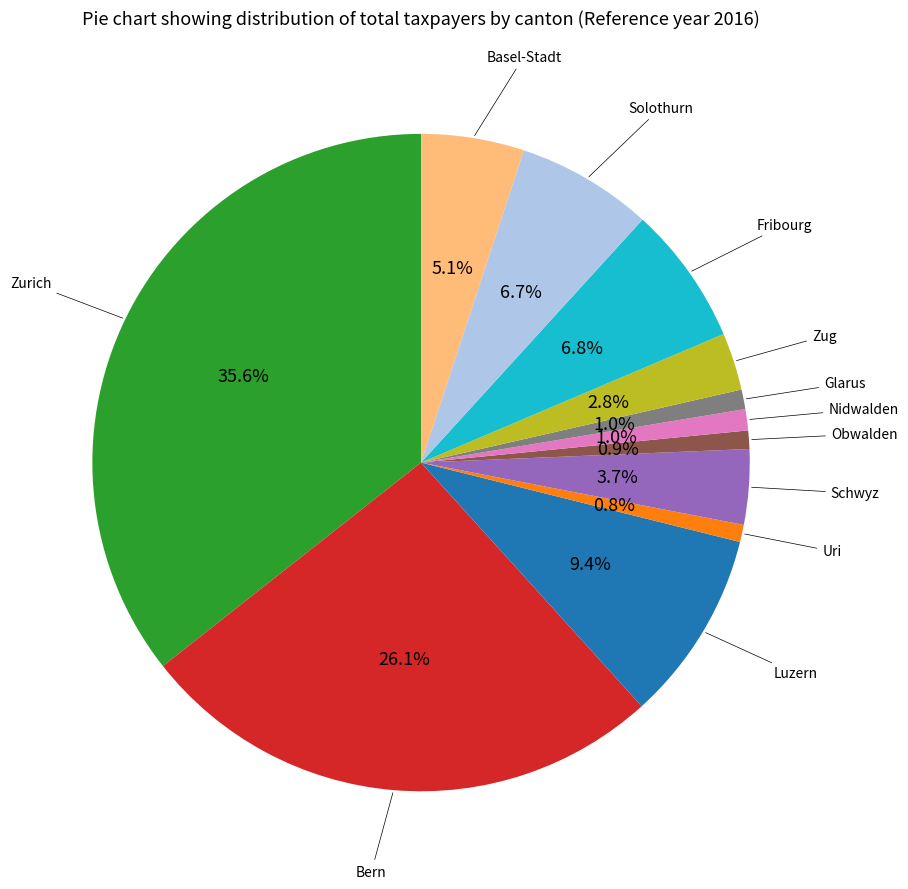

How many segments does this pie chart have?

12